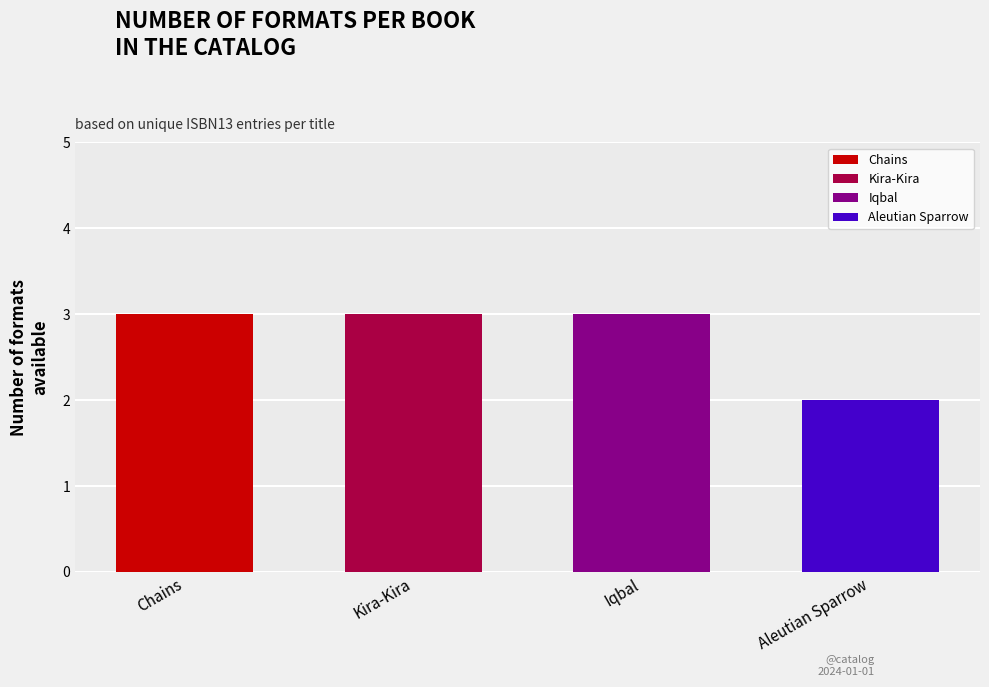

True or false: the data shows 1 at Iqbal.

False